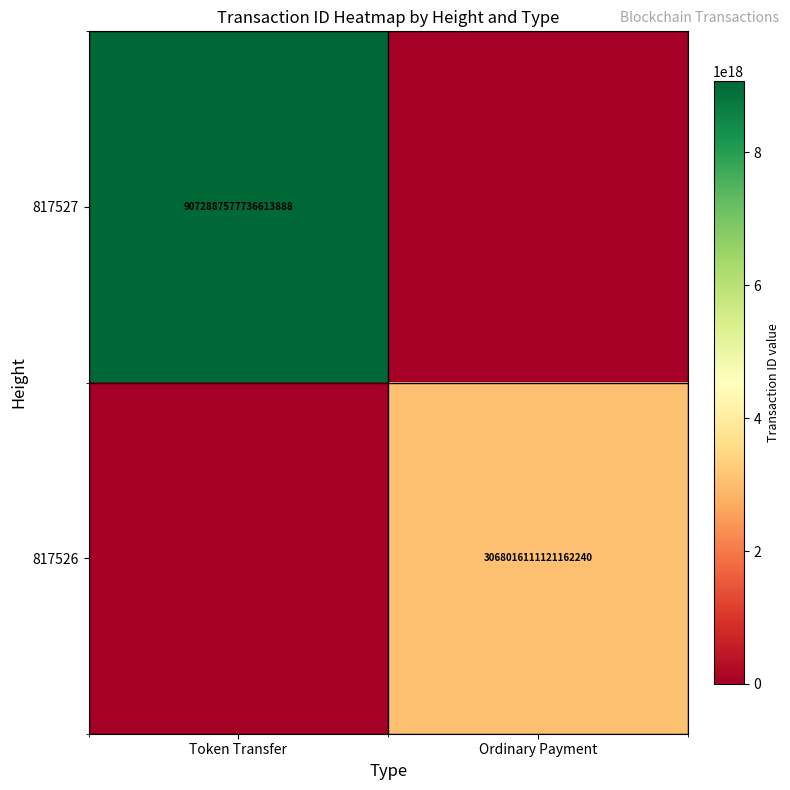

The 817527 series shows 9072887577736613888 at Token Transfer. True or false?

True